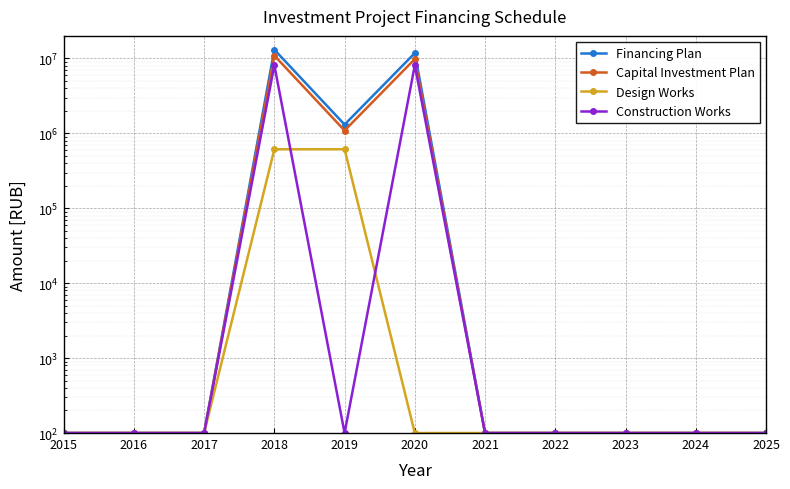

Reading left to right, list all the values displayed in this chart.

Financing Plan: 100	100	100	13099200	1309920	11789280	100	100	100	100	100
Capital Investment Plan: 100	100	100	10916000	1091600	9824400	100	100	100	100	100
Design Works: 100	100	100	613000	613000	100	100	100	100	100	100
Construction Works: 100	100	100	8126000	100	8126000	100	100	100	100	100